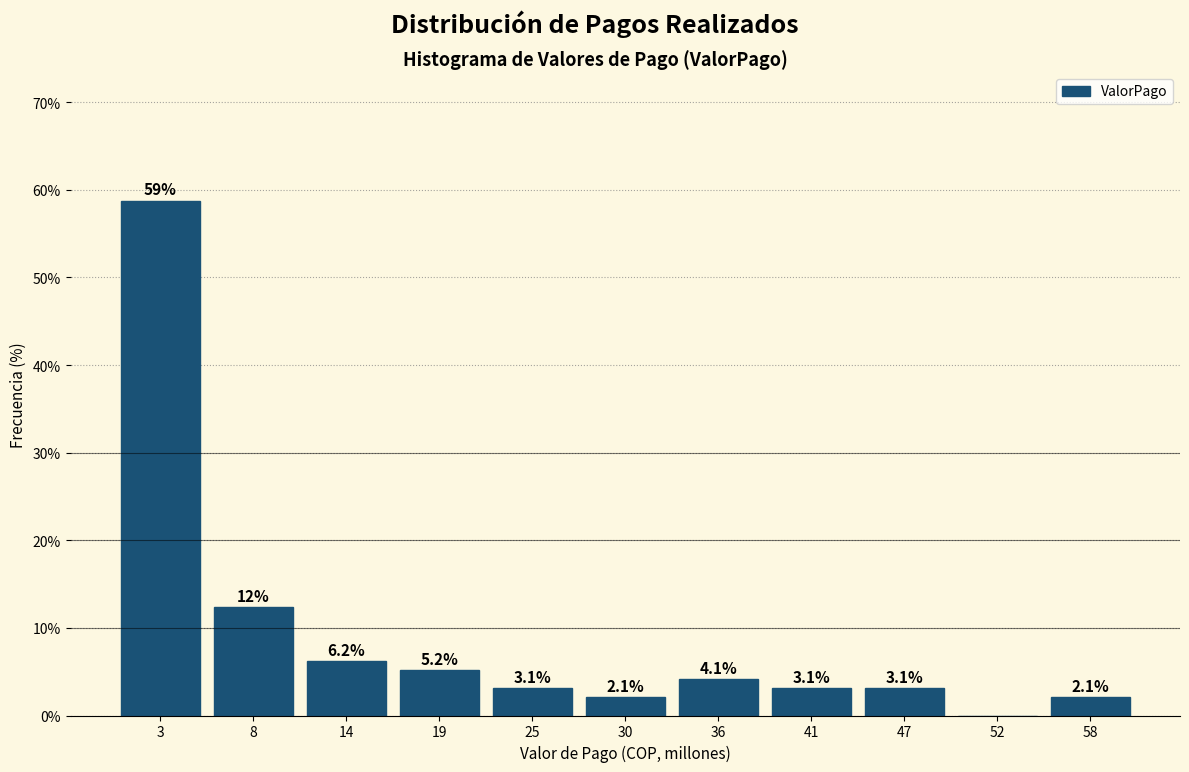

Over which range of the x-axis is the bar tallest?

0 to 5